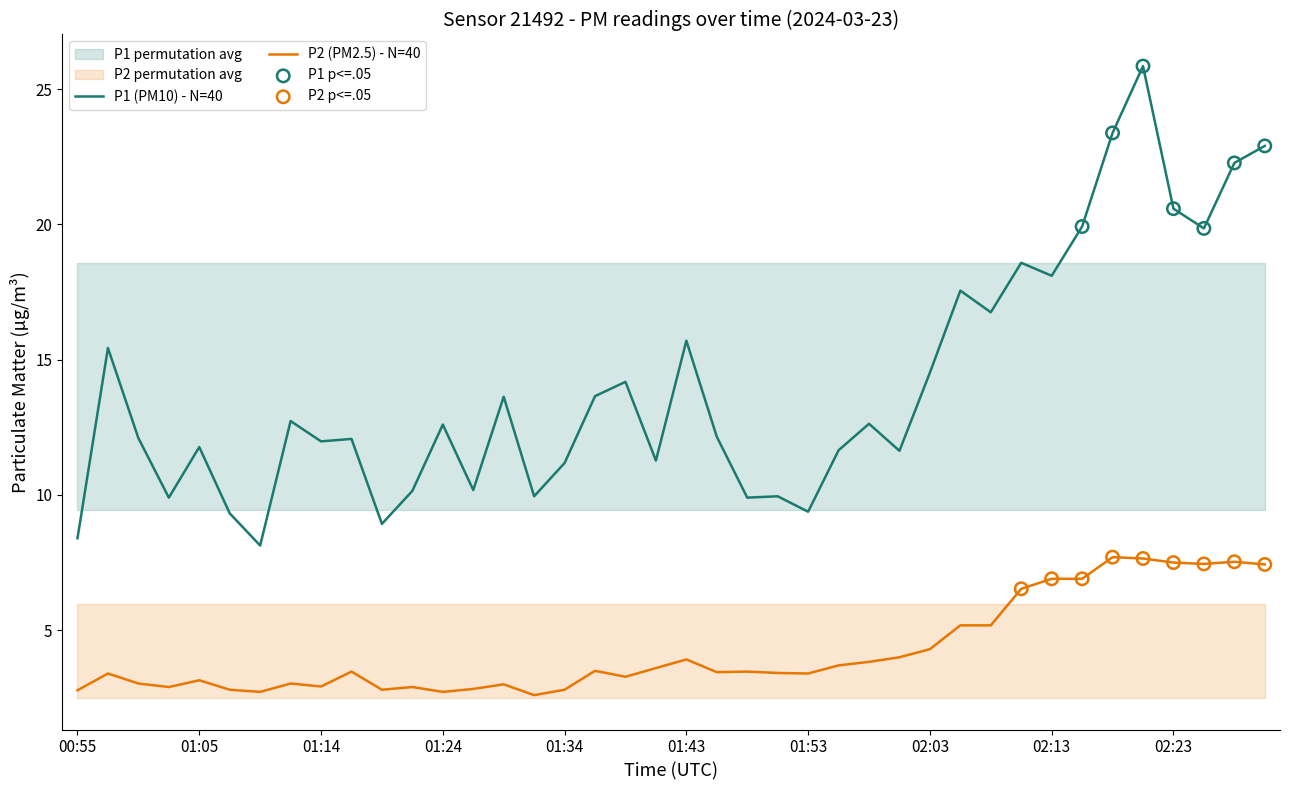

Is the value of P1 at 01:07 greater than the value of P2 at 02:18?

Yes